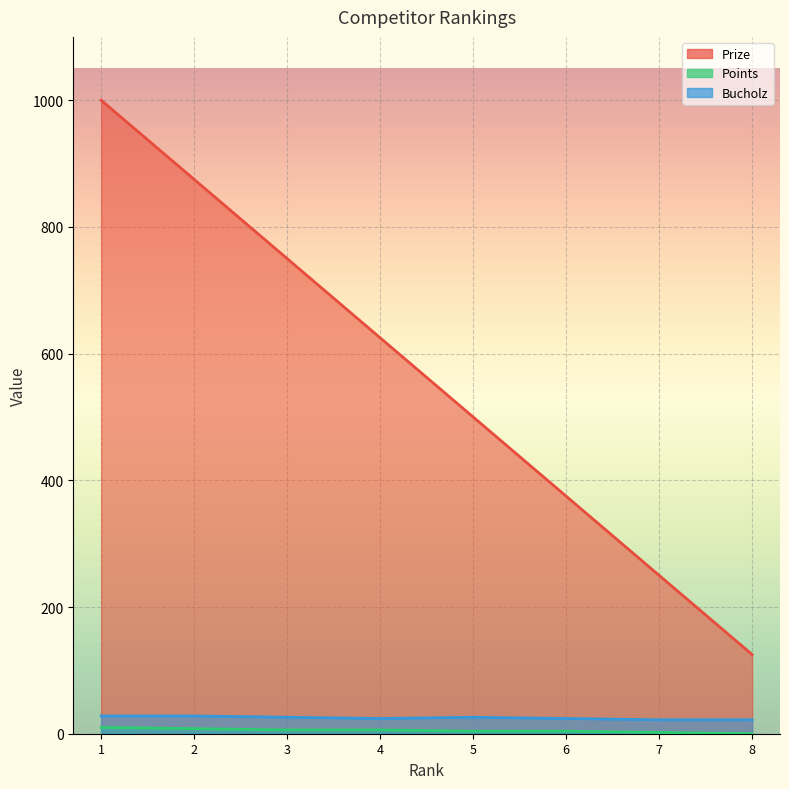

What is the value of the Prize point at the 4th from the left?

625